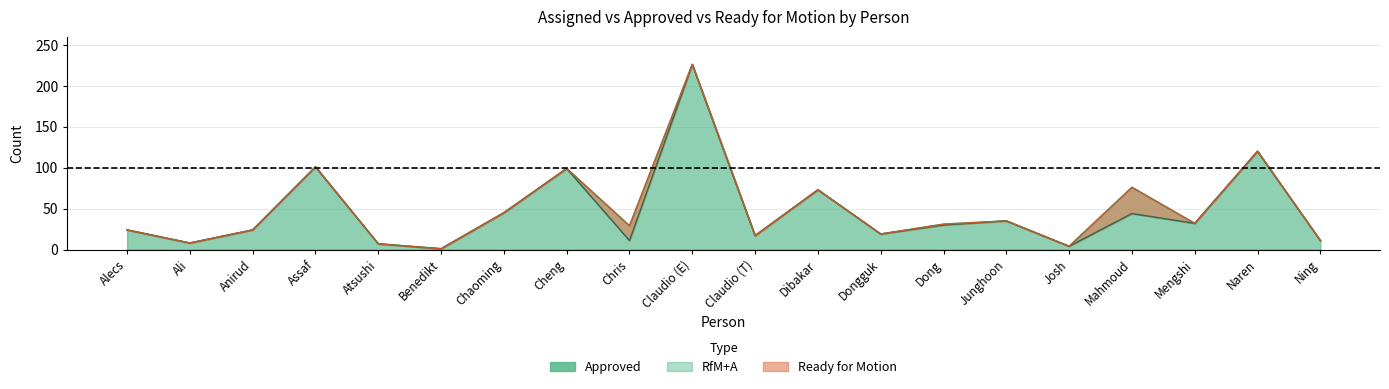

Between Alecs and Atsushi, which is larger?

Alecs